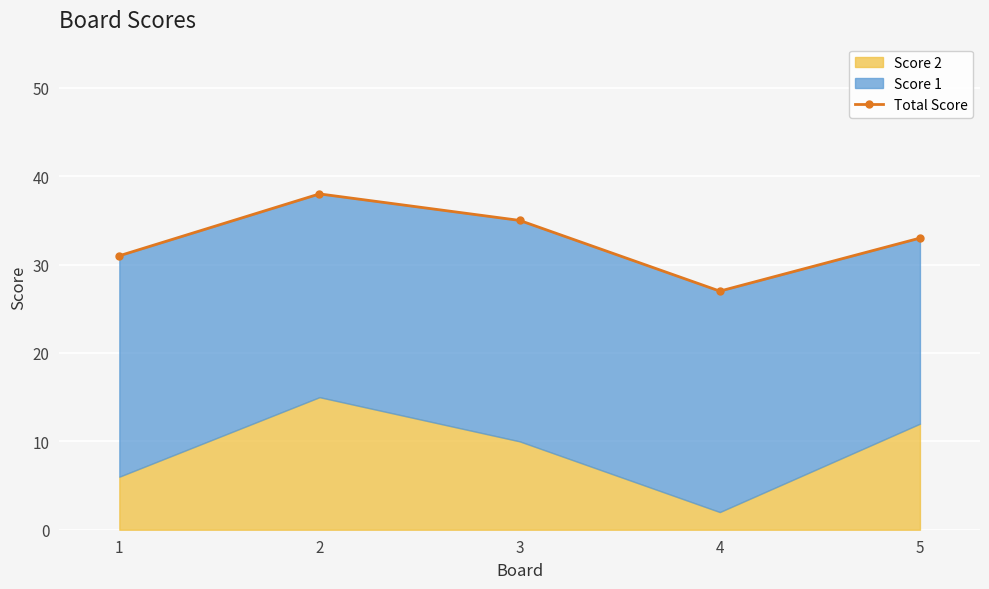

Where is the data nearest to the value 32?

1